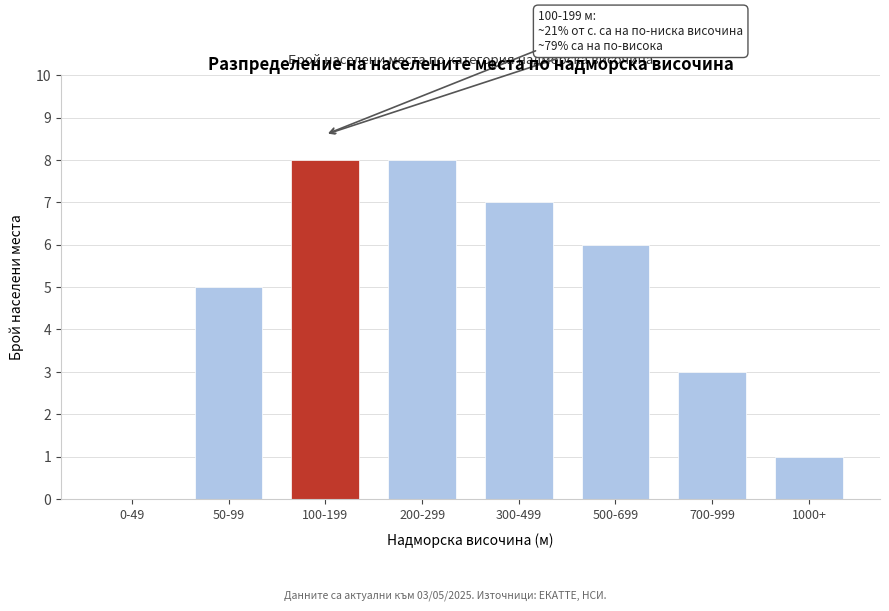

Reading left to right, list all the values displayed in this chart.

0-49=0	50-99=5	100-199=8	200-299=8	300-499=7	500-699=6	700-999=3	1000+=1